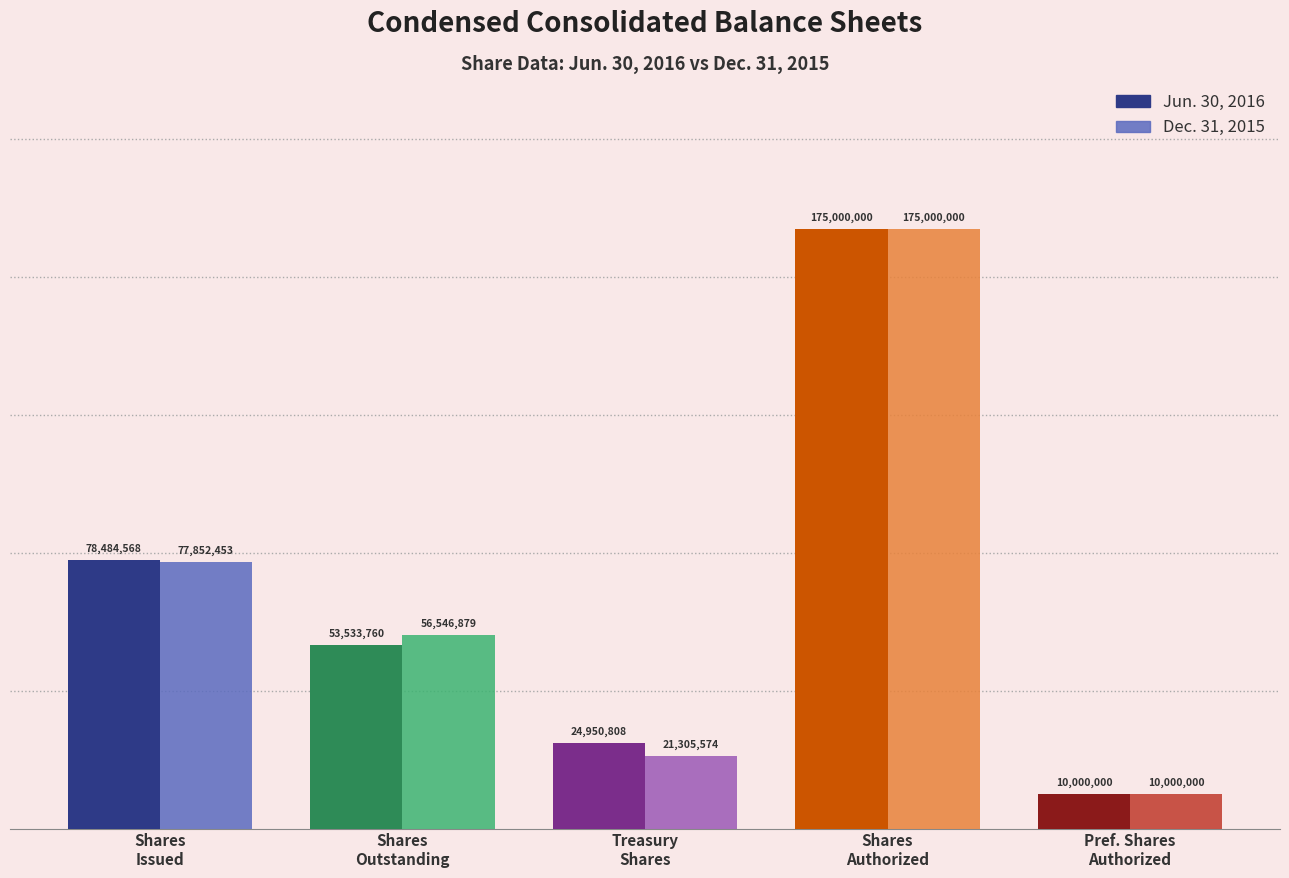

Which series has the largest total across all categories?

Jun. 30, 2016